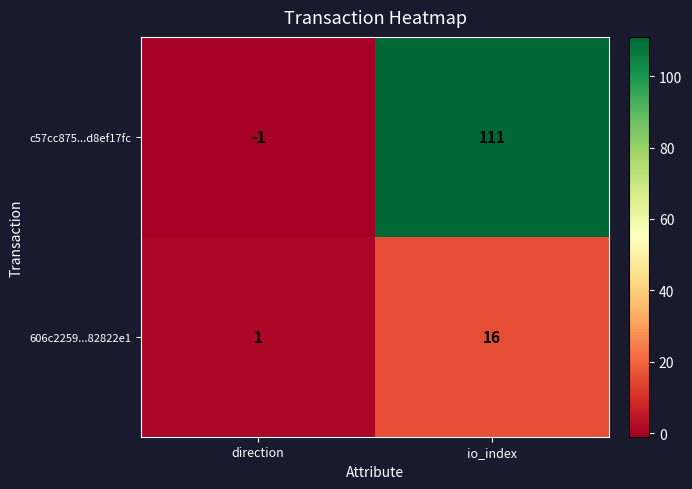

Reading left to right, extract all data points from this chart.

c57cc875...d8ef17fc: direction=-1	io_index=111
606c2259...82822e1: direction=1	io_index=16